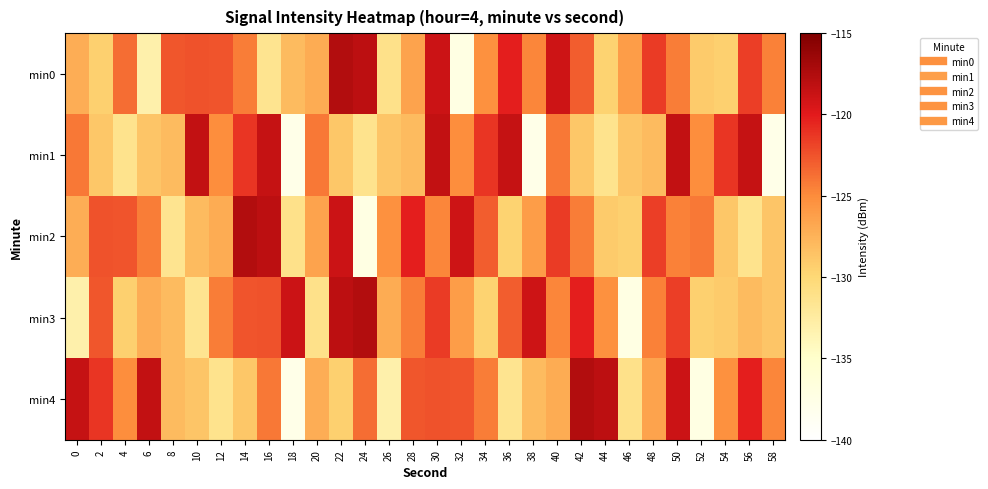

Which series changed the most between 46 and 58?

min1